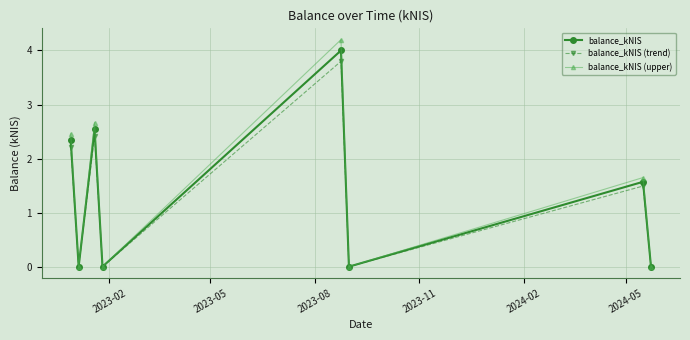

What is the greatest value displayed?

4.2